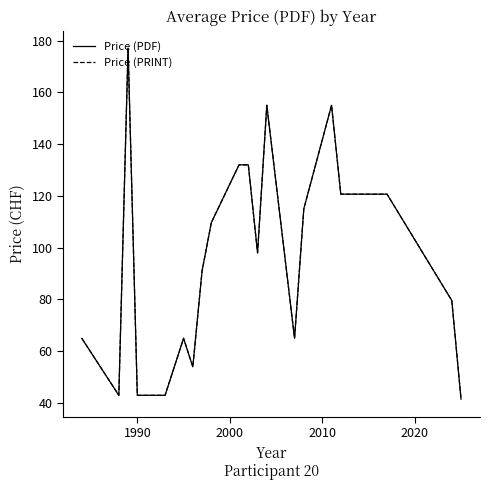

True or false: Price (PDF) and Price (PRINT) cross at least once.

False